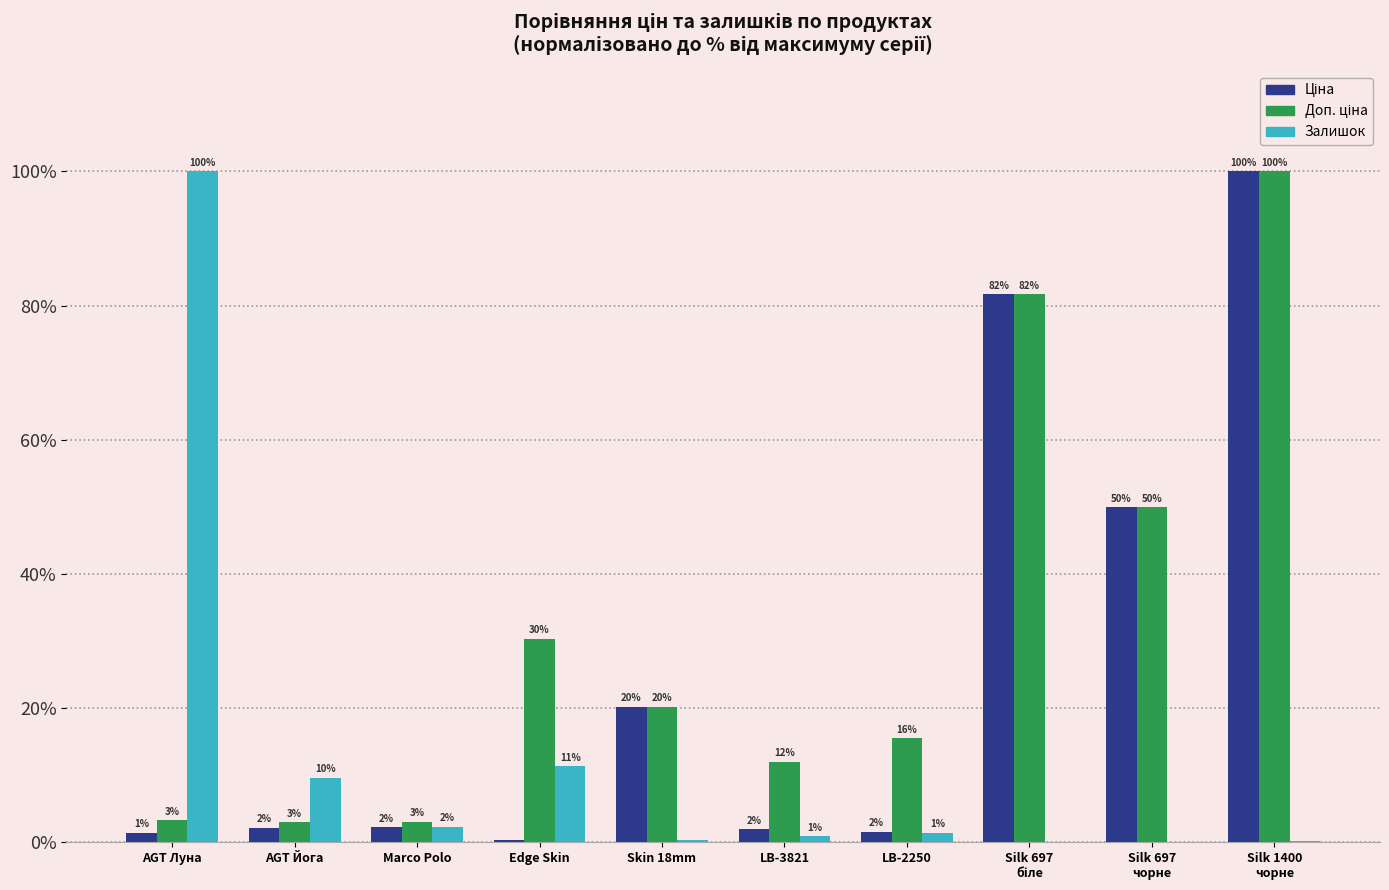

Which category has the highest value in the Залишок series?

AGT Луна